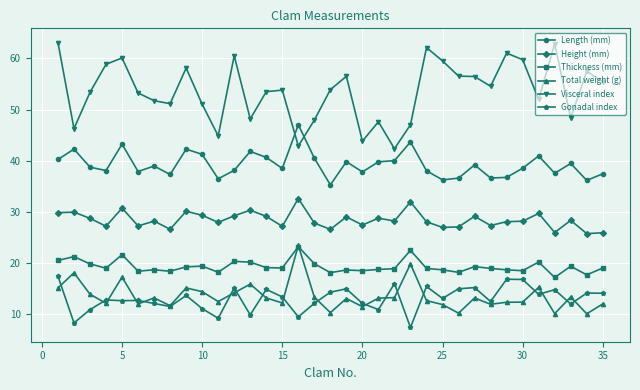

How many lines are shown in the chart?

6